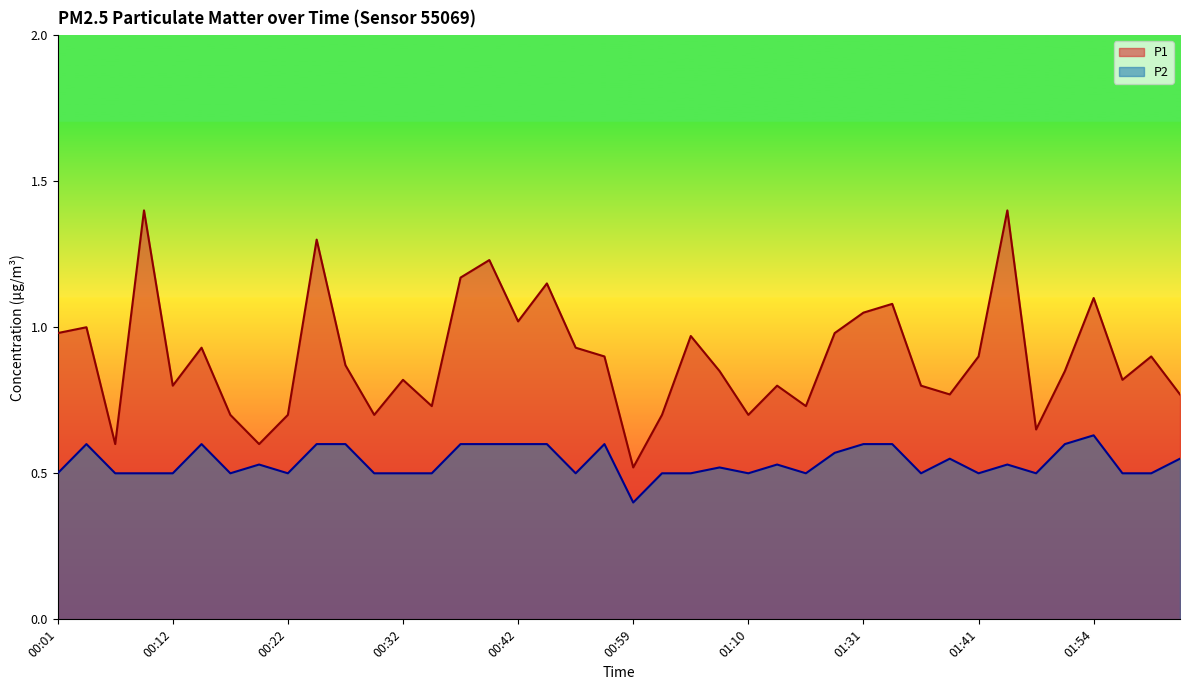

Is the value of P2 at 00:42 greater than the value of P1 at 01:07?

No